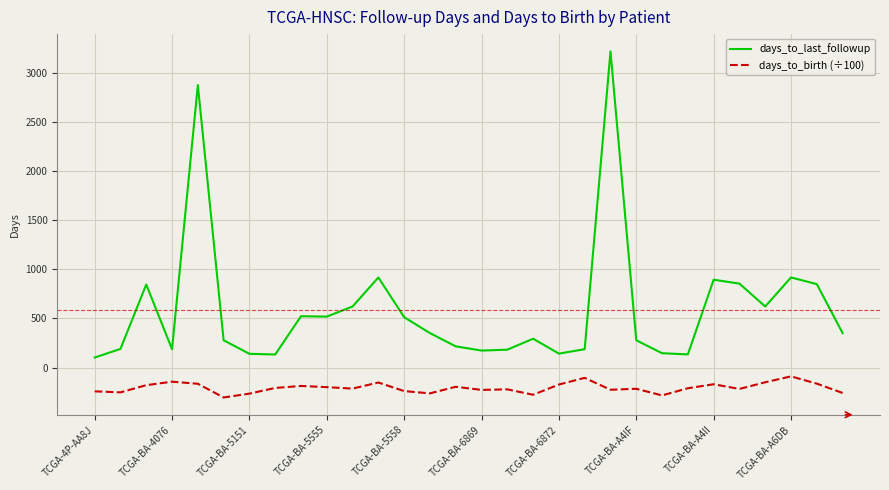

What is the greatest value displayed?

3221.0